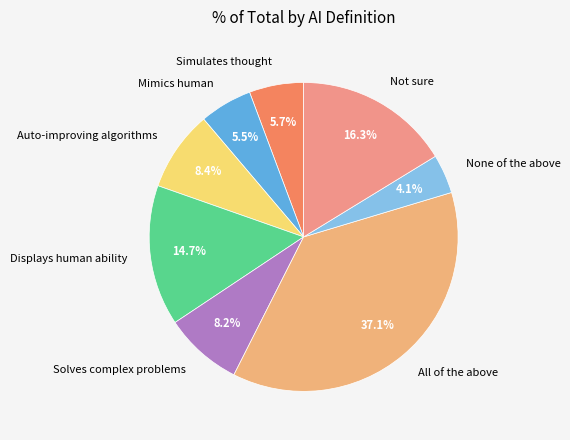

What portion of the pie excludes Solves complex problems?

91.8%